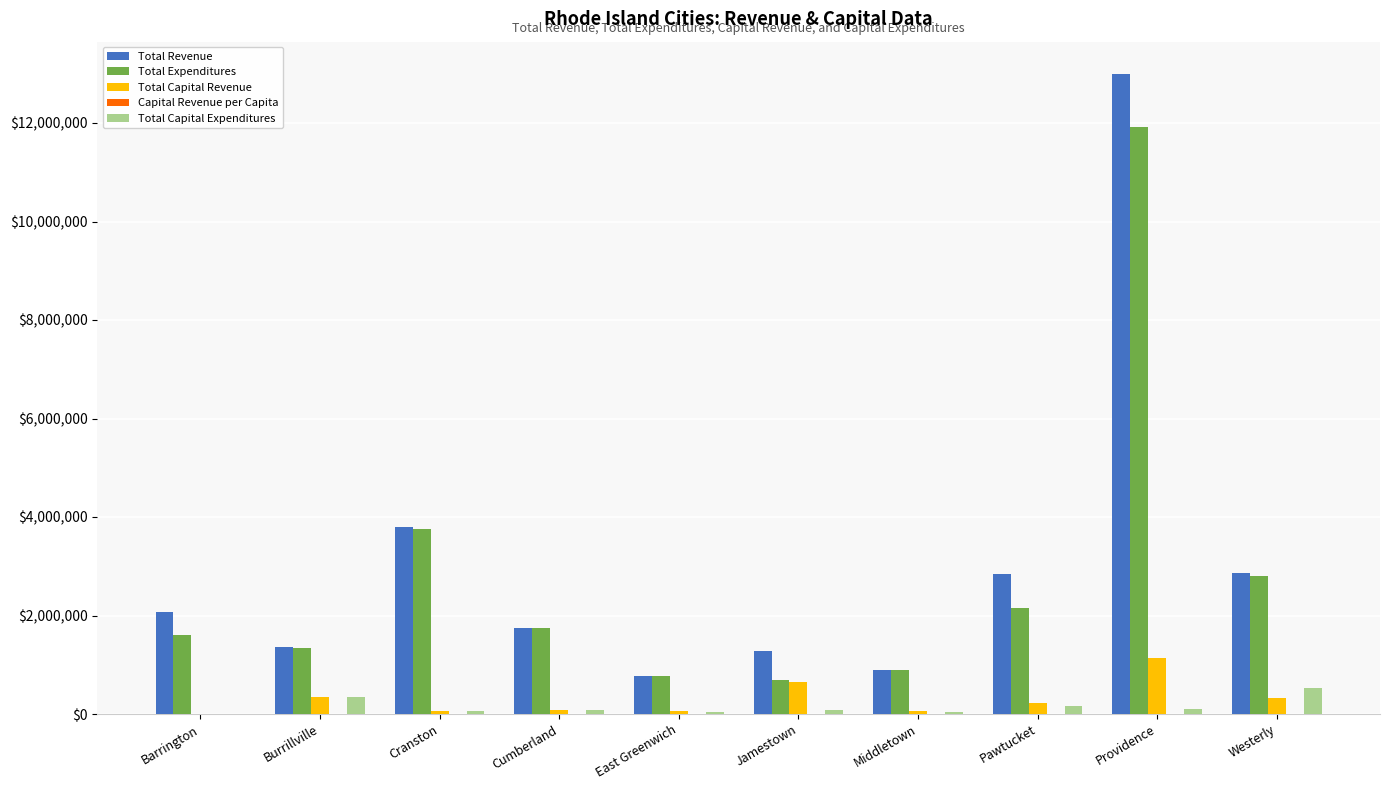

The Total Capital Revenue series shows 1127484.0 at Providence. True or false?

True